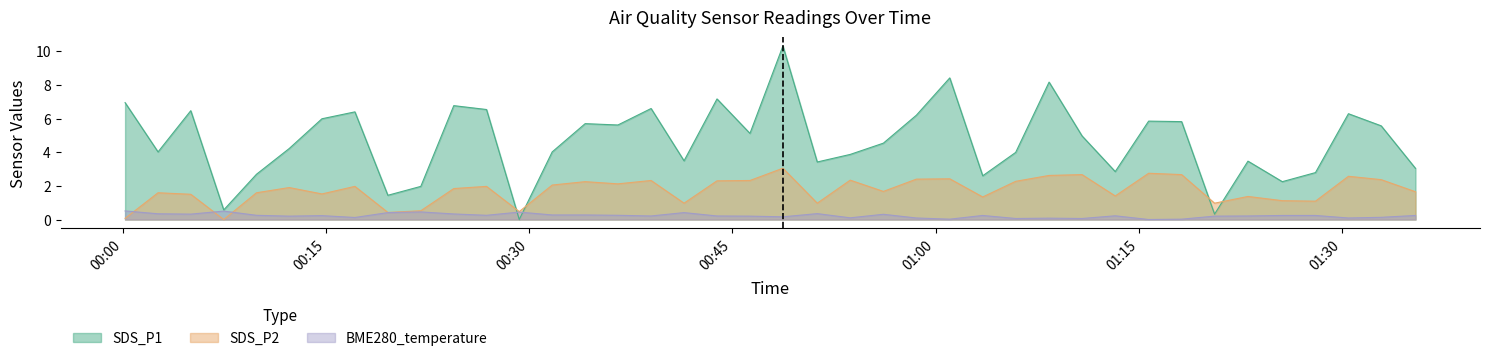

What is the label of the 22nd point from the right?

2023/09/24 00:43:52